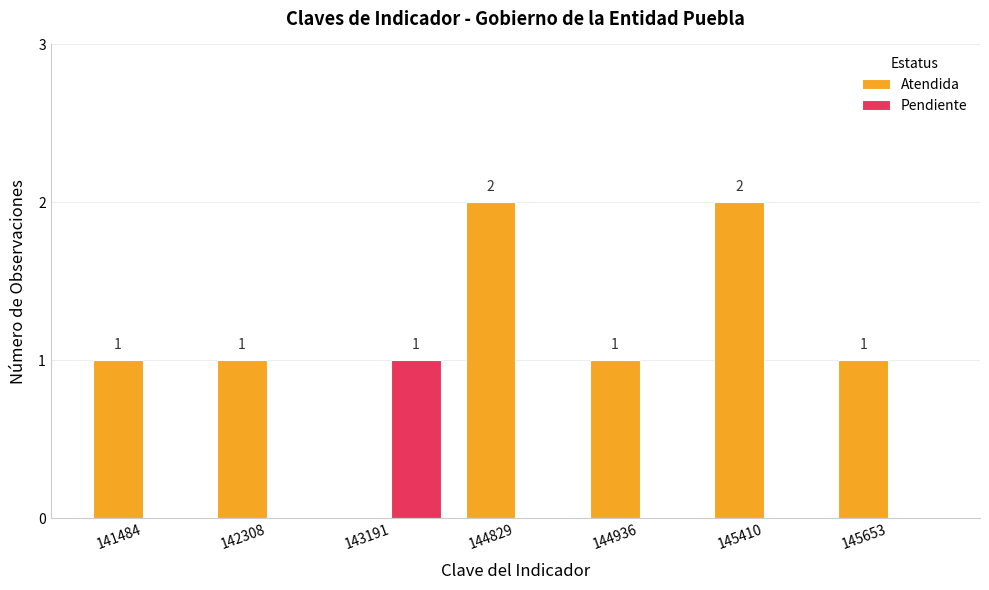

Is it true that Atendida equals 1 at 144936?

True